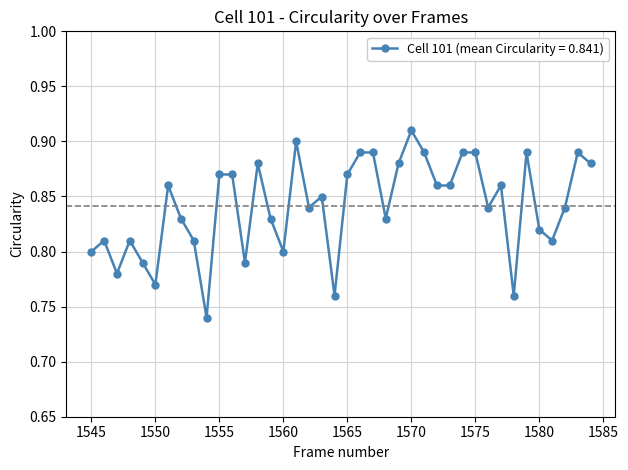

Count the values in the range 0 to 1.

40